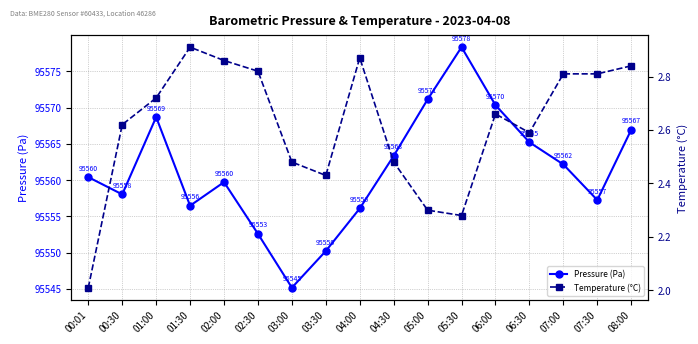

What is the difference between the second highest and minimum values in the Pressure (Pa) series?

26.0